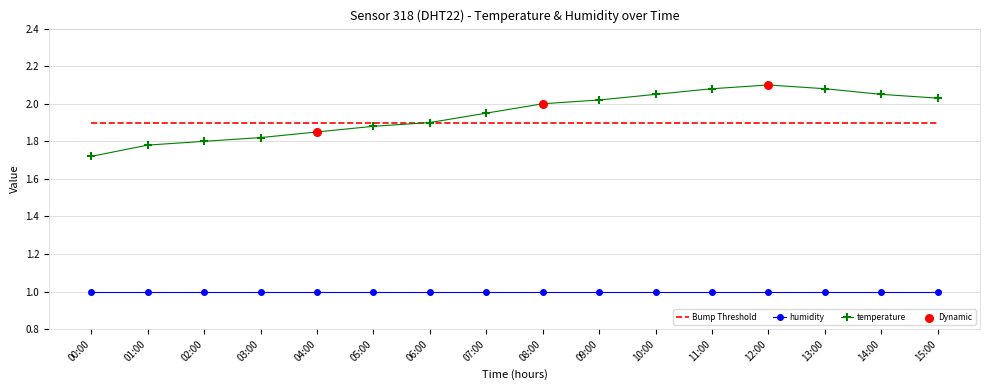

At how many categories does at least one series exceed 1?

16